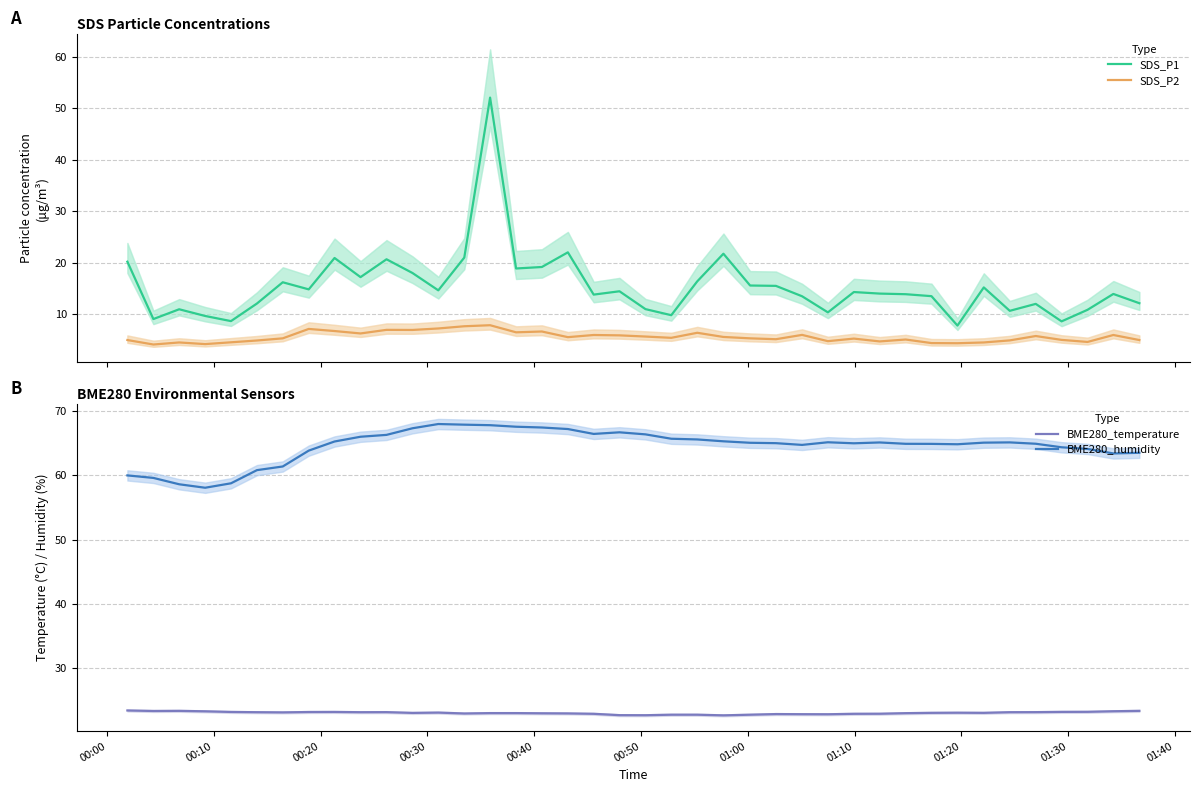

True or false: SDS_P2 and SDS_P1 cross at least once.

False